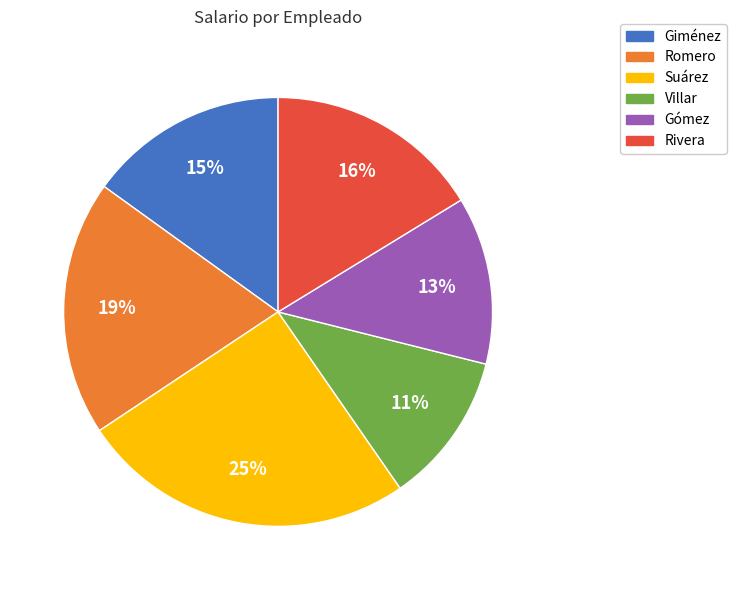

The Suárez slice represents 25% of the pie. True or false?

True